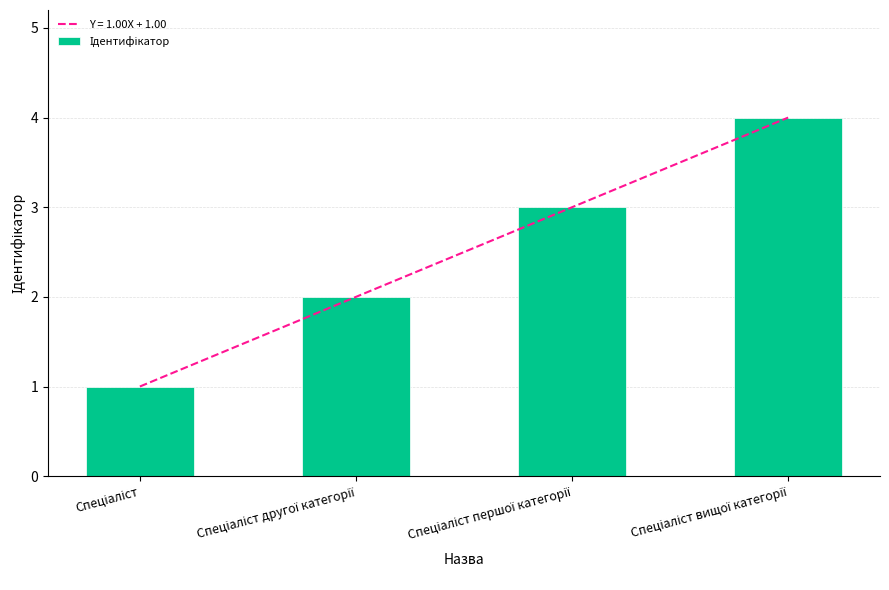

How many bars are there in total?

4